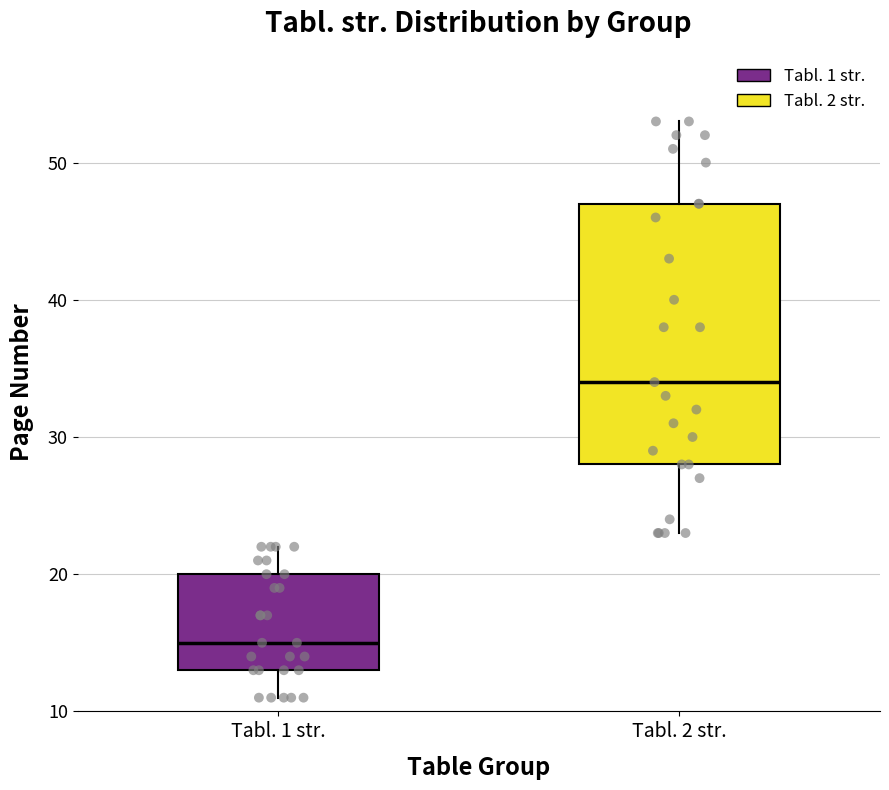

Comparing the boxes themselves (not the whiskers), which one is the tallest?

Tabl. 2 str.